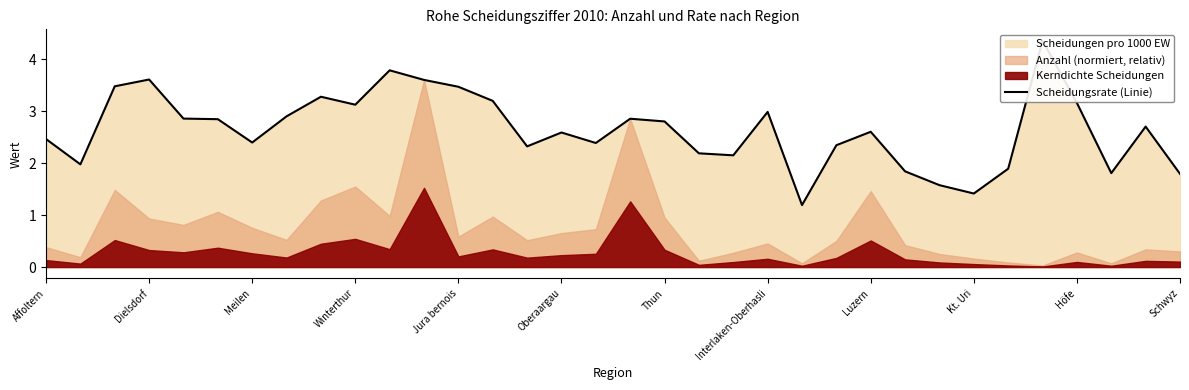

Rank the categories by value from lowest to highest.

22, 27, 26, 33, 31, 25, 28, Dielsdorf, 20, 19, 14, 23, 16, Thun, Affoltern, 15, 24, 32, 18, Oberaargau, 17, Jura bernois, Interlaken-Oberhasli, 21, Kt. Uri, 30, 13, Luzern, 12, Meilen, Schwyz, Winterthur, Höfe, 29